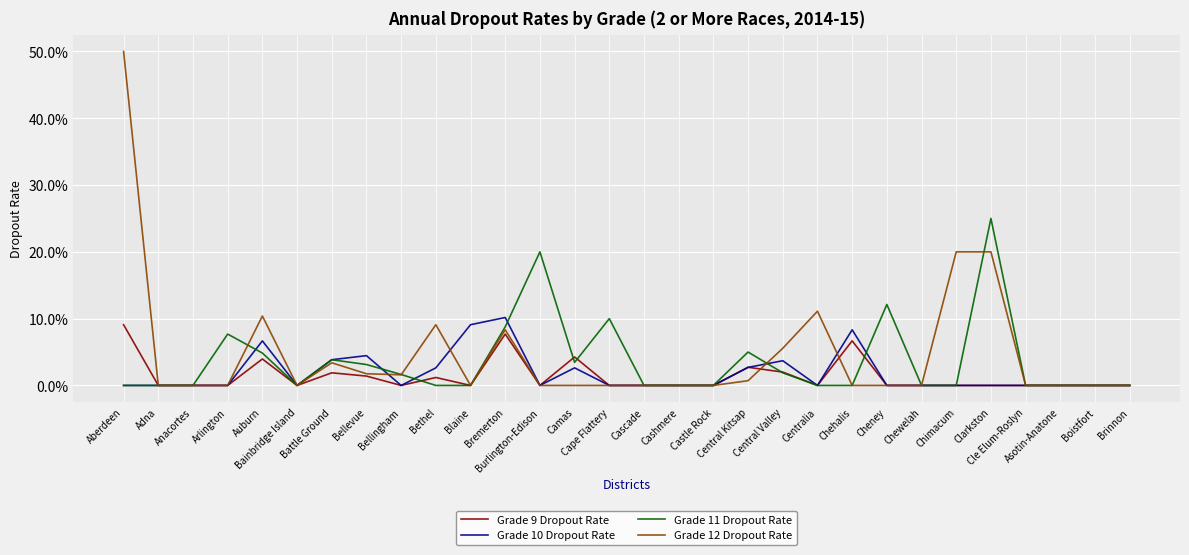

Which series has the largest range (max minus min)?

Grade 12 Dropout Rate